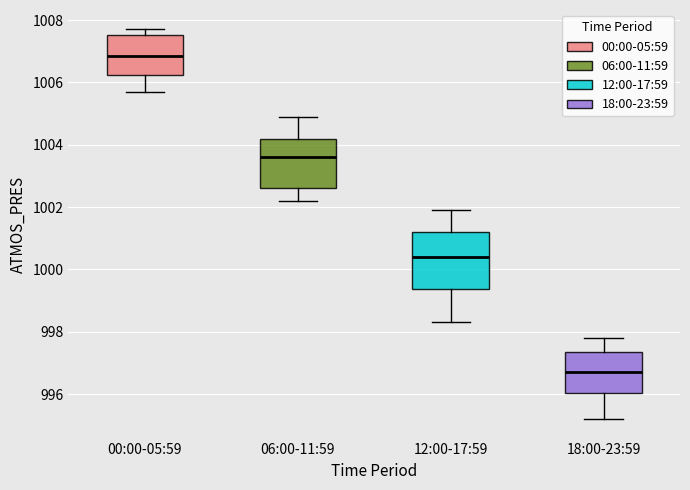

Which box's median line is the lowest?

18:00-23:59